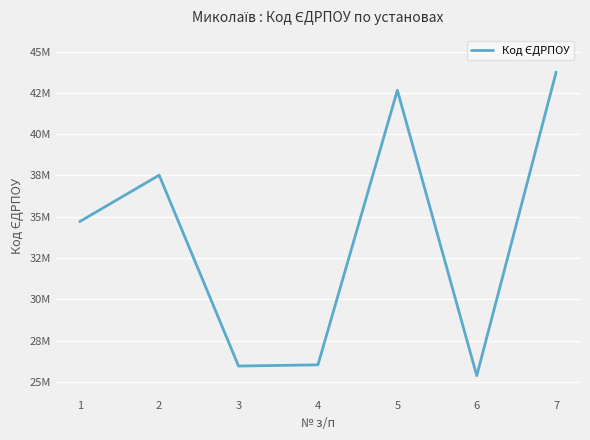

Does the chart display data point markers on the line(s)?

No